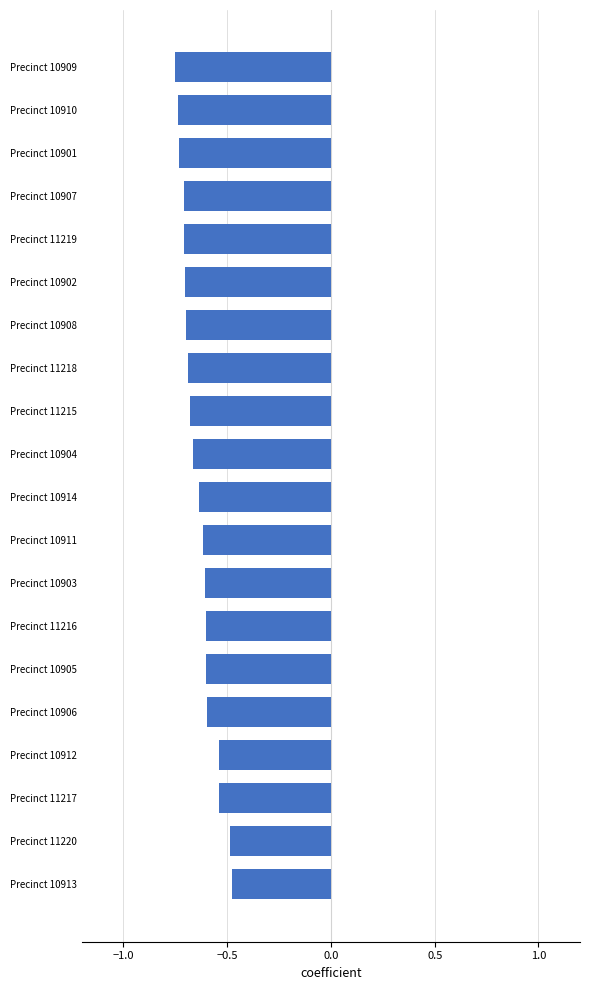

What is the sum of all values?

-12.8